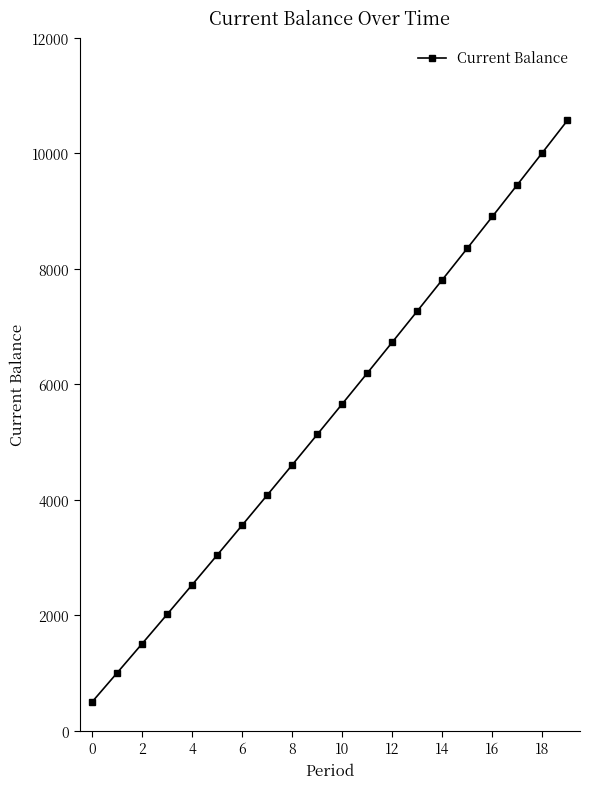

What is the smallest value displayed?

500.0